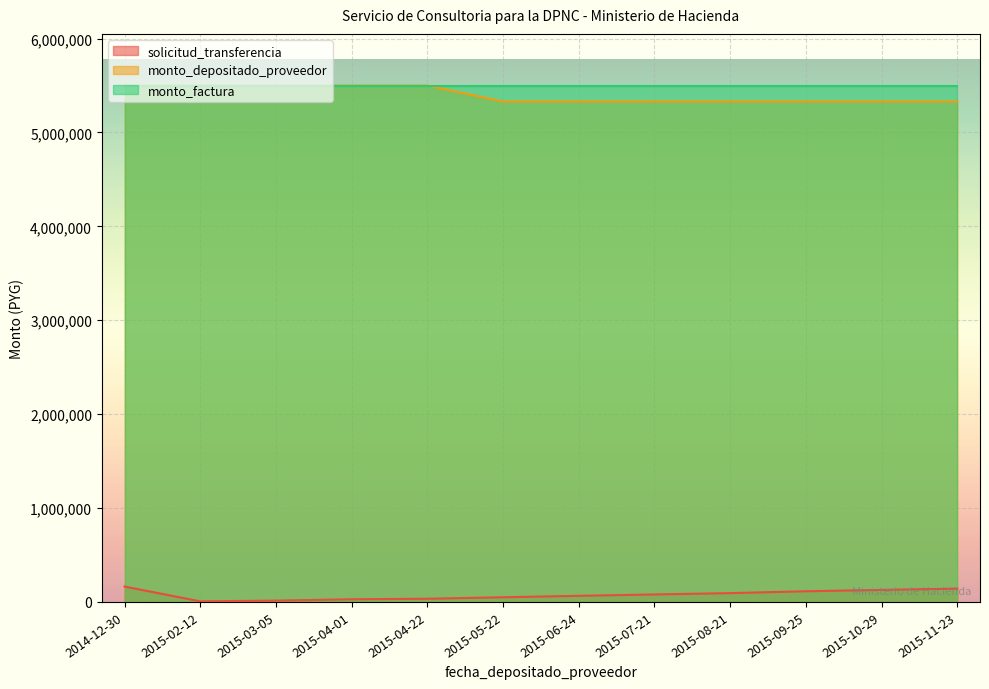

What is the approximate value of solicitud_transferencia at 2015-03-05?

13986